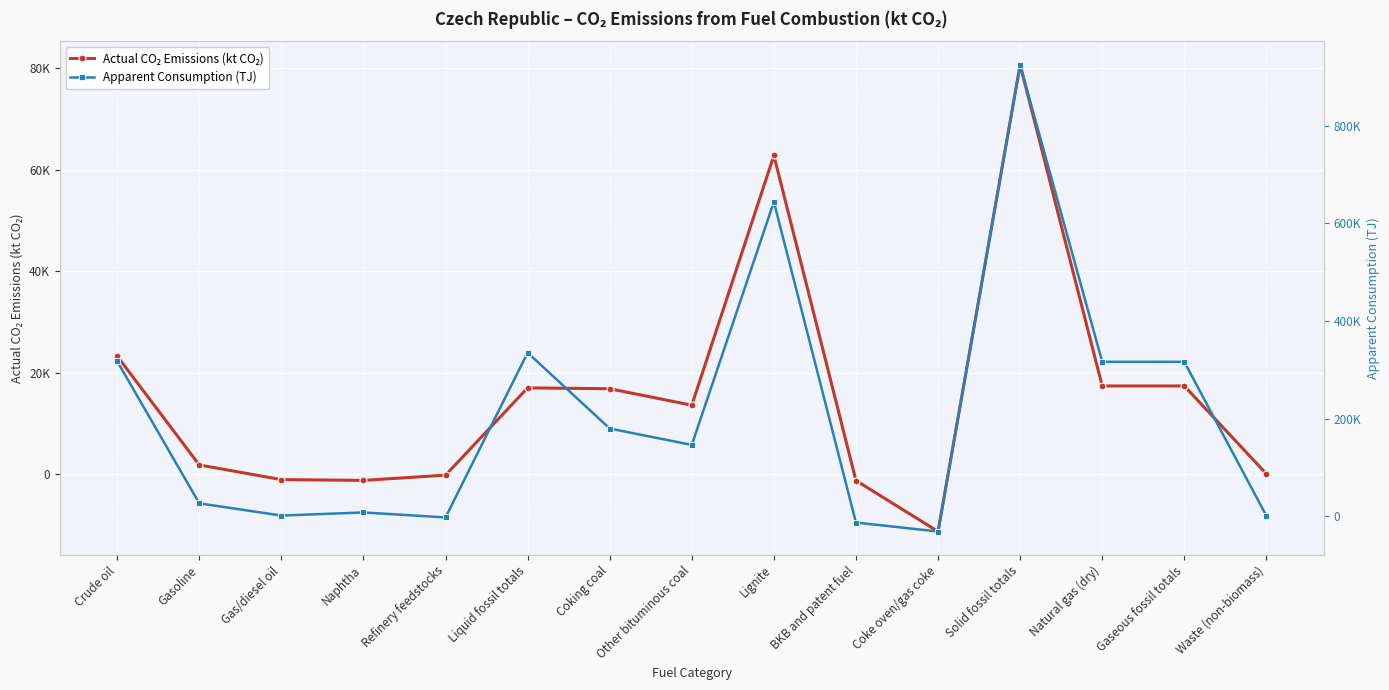

What is the total value across all series at Naphtha?

6326.0